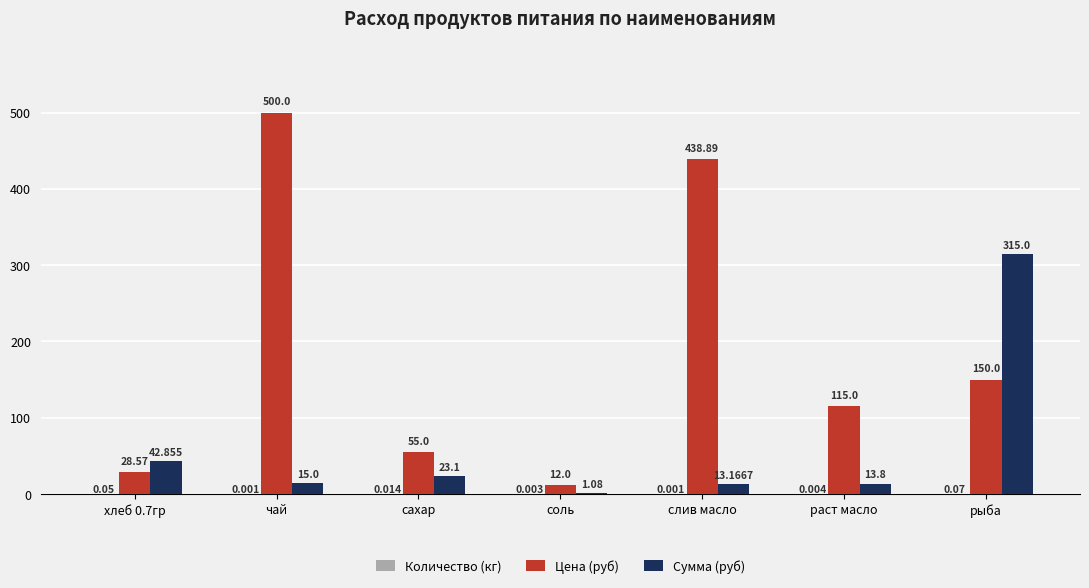

Between хлеб 0.7гр and сахар, which series saw the biggest shift?

Цена (руб)